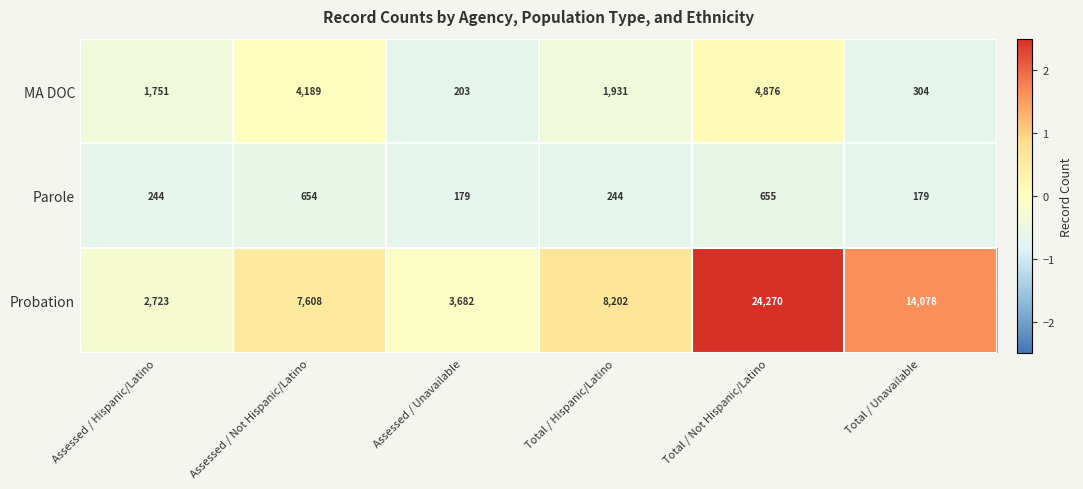

Reading left to right, extract all data points from this chart.

MA DOC: Assessed / Hispanic/Latino=1751	Assessed / Not Hispanic/Latino=4189	Assessed / Unavailable=203	Total / Hispanic/Latino=1931	Total / Not Hispanic/Latino=4876	Total / Unavailable=304
Parole: Assessed / Hispanic/Latino=244	Assessed / Not Hispanic/Latino=654	Assessed / Unavailable=179	Total / Hispanic/Latino=244	Total / Not Hispanic/Latino=655	Total / Unavailable=179
Probation: Assessed / Hispanic/Latino=2723	Assessed / Not Hispanic/Latino=7608	Assessed / Unavailable=3682	Total / Hispanic/Latino=8202	Total / Not Hispanic/Latino=24270	Total / Unavailable=14078